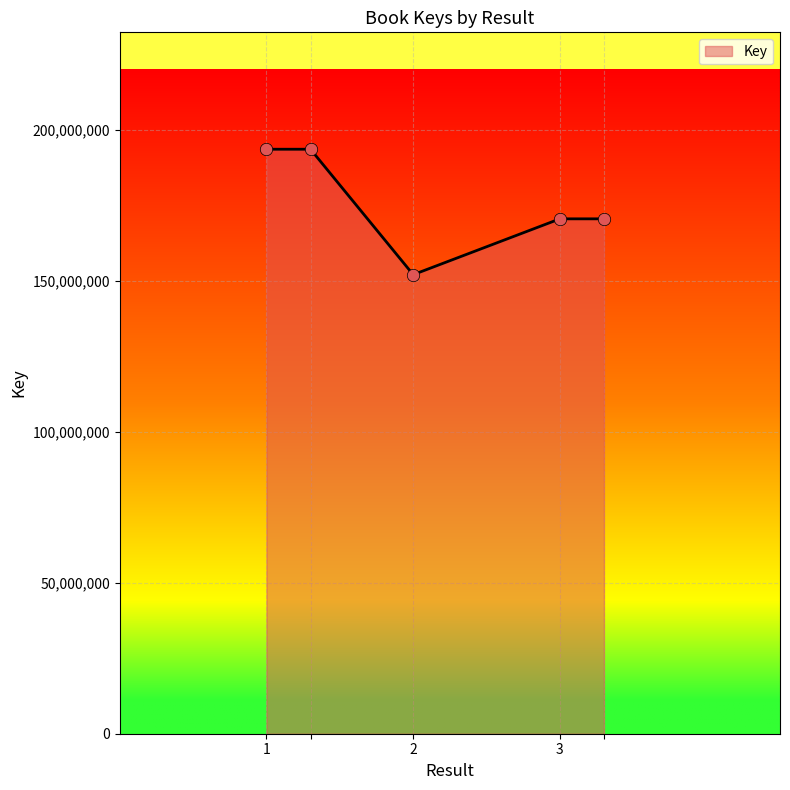

What is the minimum value shown in the chart?

152072797